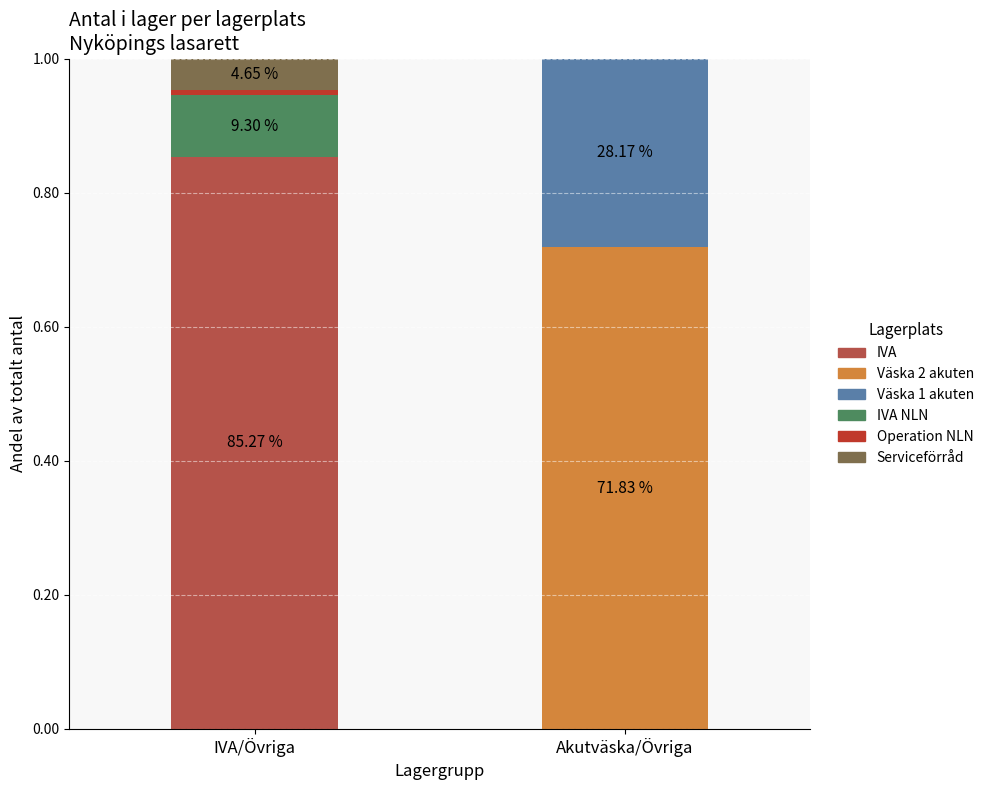

Which series changed the most between IVA/Övriga and Akutväska/Övriga?

IVA